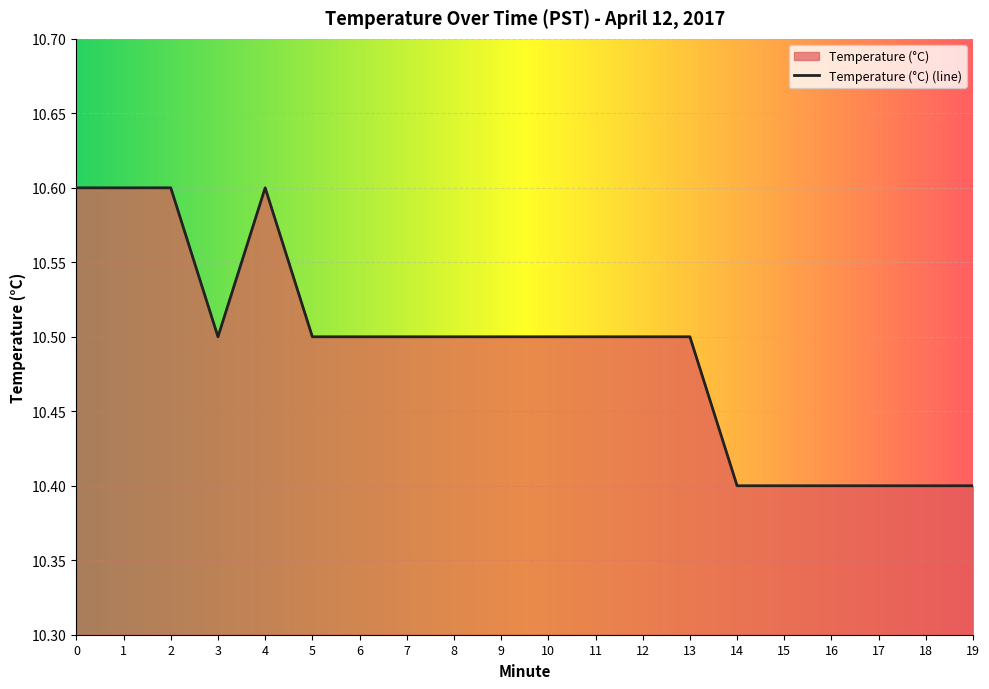

Reading left to right, extract all data points from this chart.

10.6	10.6	10.6	10.5	10.6	10.5	10.5	10.5	10.5	10.5	10.5	10.5	10.5	10.5	10.4	10.4	10.4	10.4	10.4	10.4